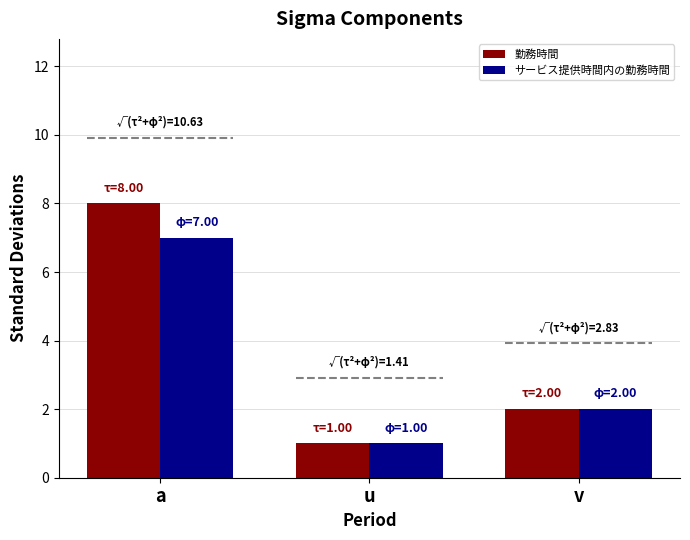

What is the difference between the second highest and minimum values in the サービス提供時間内の勤務時間 series?

1